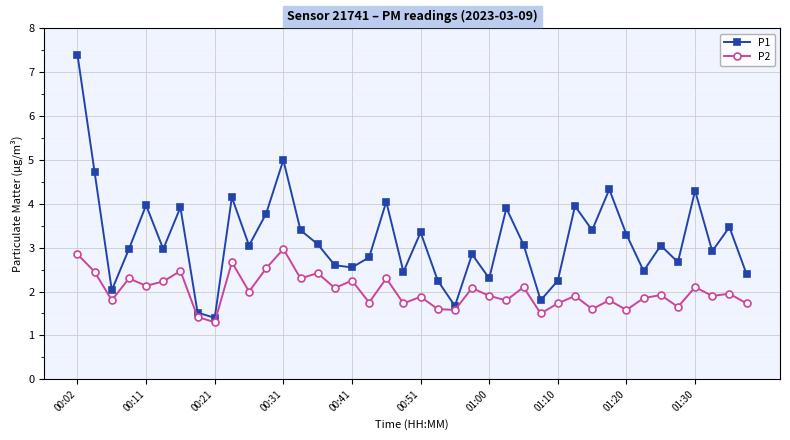

How many lines are shown in the chart?

2